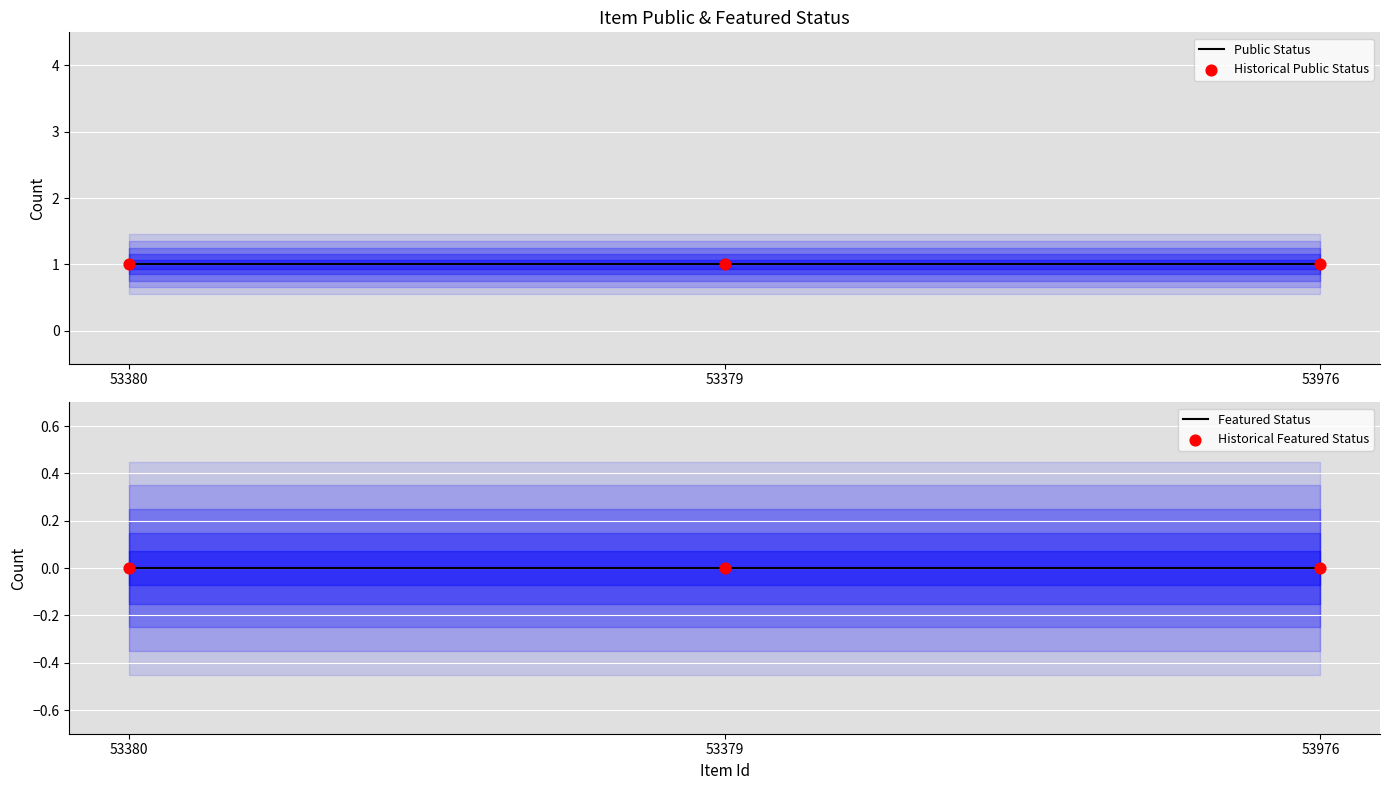

Which series reaches the maximum Y coordinate?

Public Status